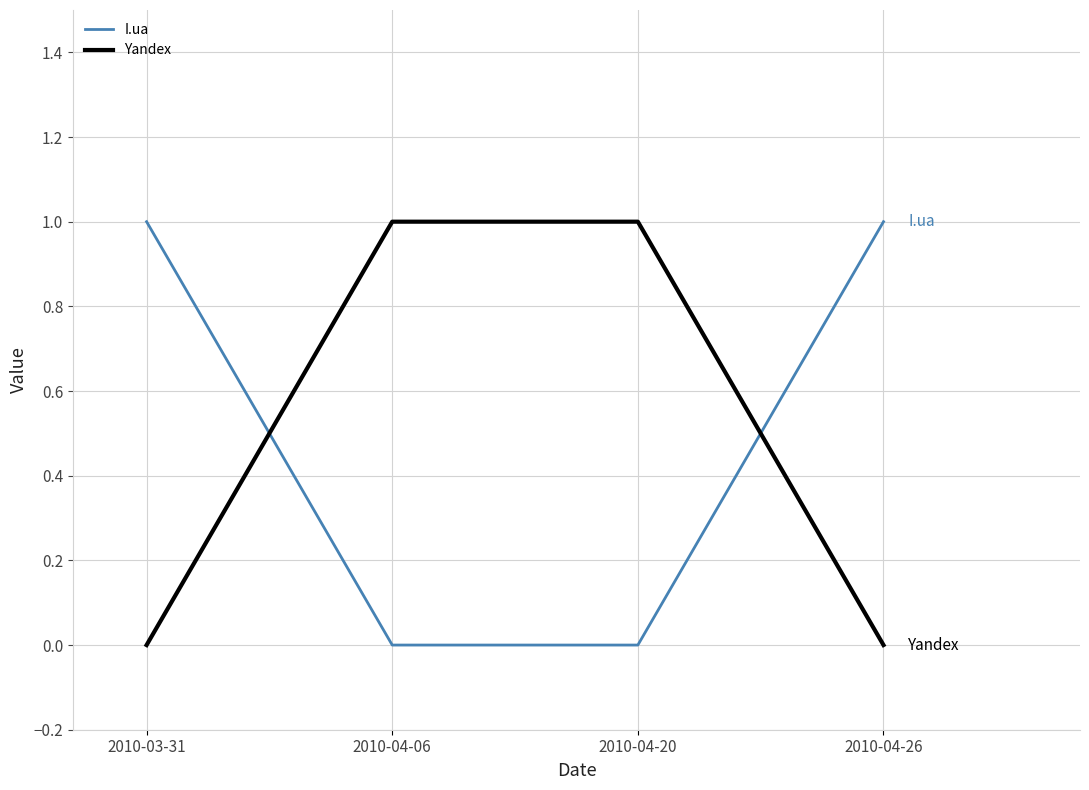

Rank the series at 2010-03-31 from highest to lowest value.

I.ua, Yandex